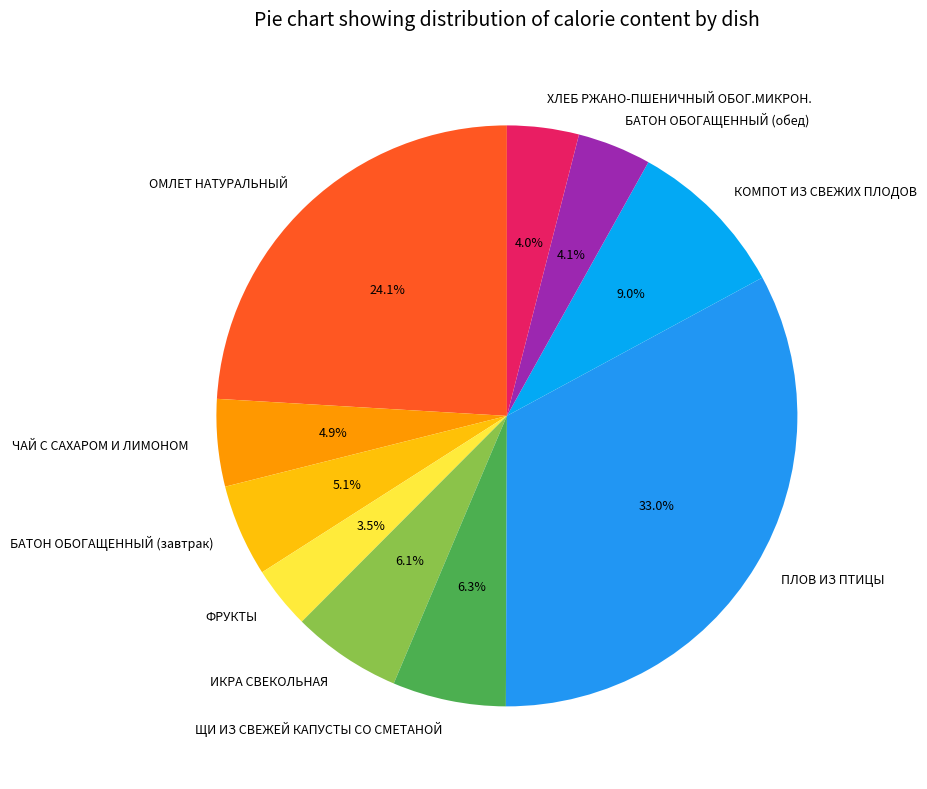

Which has a higher value, ХЛЕБ РЖАНО-ПШЕНИЧНЫЙ ОБОГ.МИКРОН. or БАТОН ОБОГАЩЕННЫЙ (завтрак)?

БАТОН ОБОГАЩЕННЫЙ (завтрак)